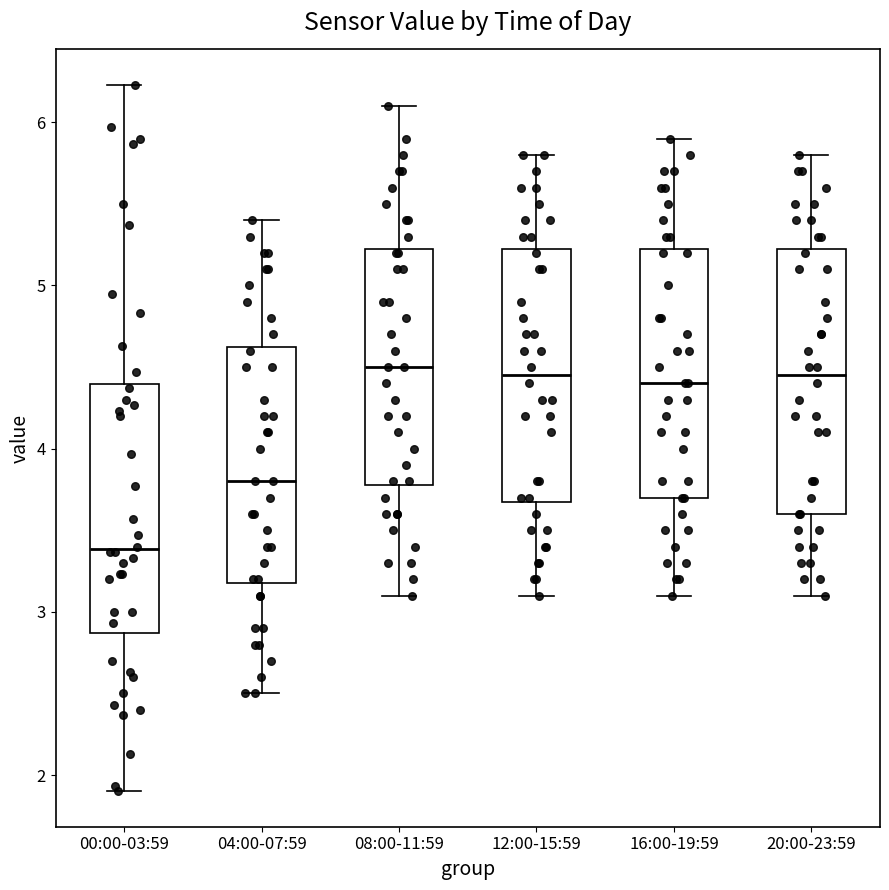

Where is the upper edge of the box for 20:00-23:59 on the y-axis? The values are not printed on the chart, so give them approximately, as read against the axis.

5.2